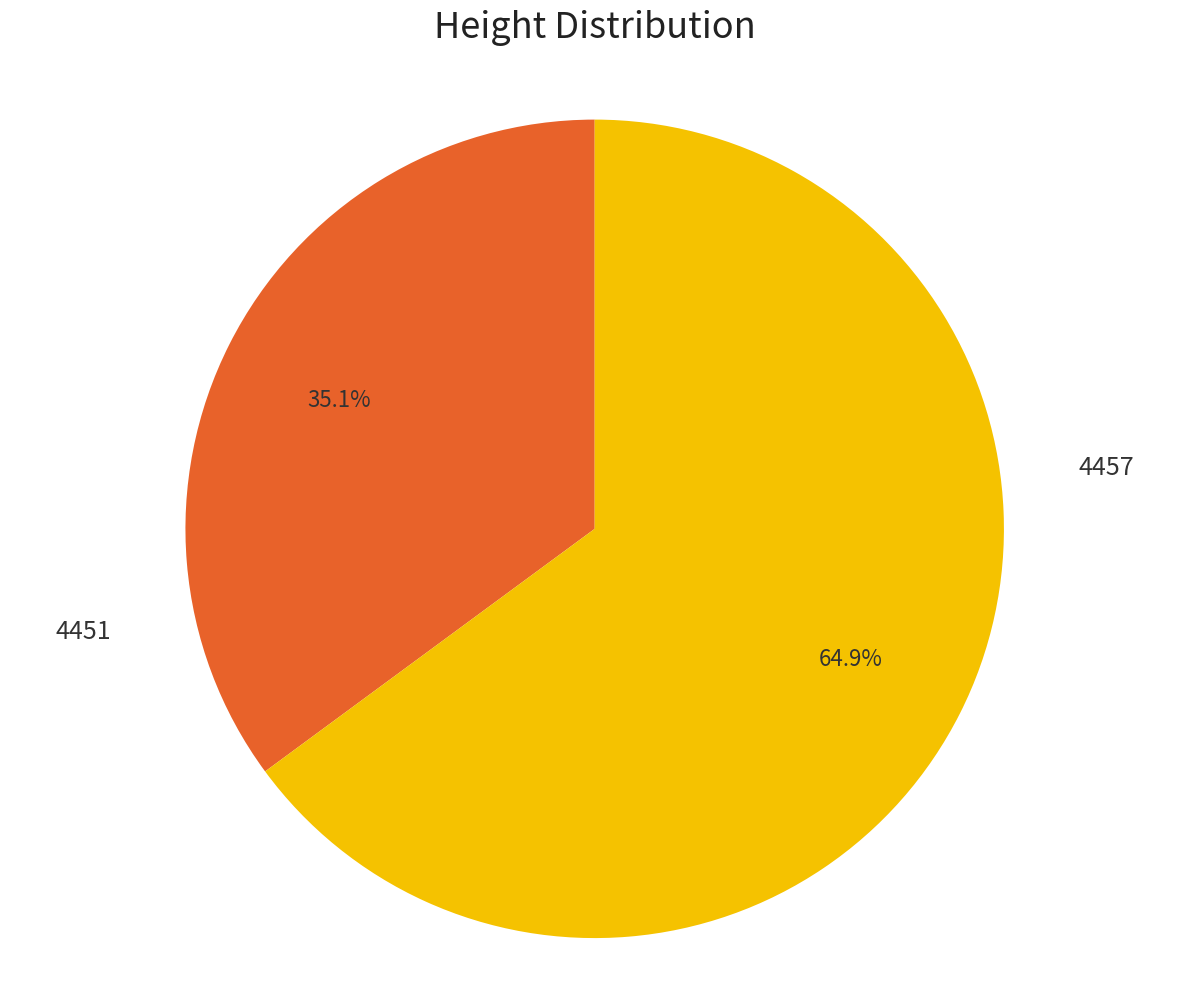

To the nearest percent, what is the difference between the 4451 and 4457 slice percentages?

30%